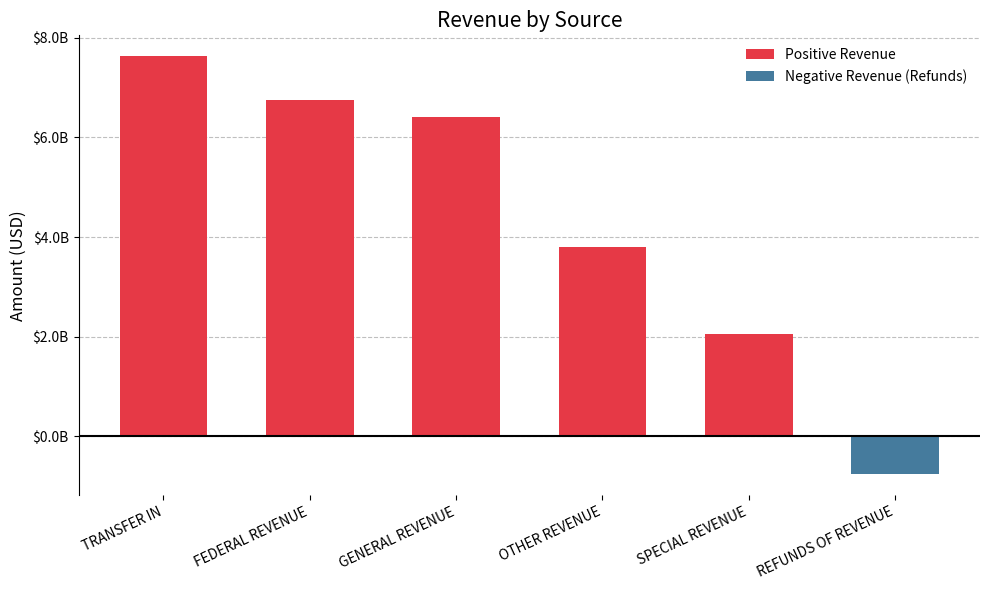

What is the average value of the Positive Revenue series?

4440980417.6